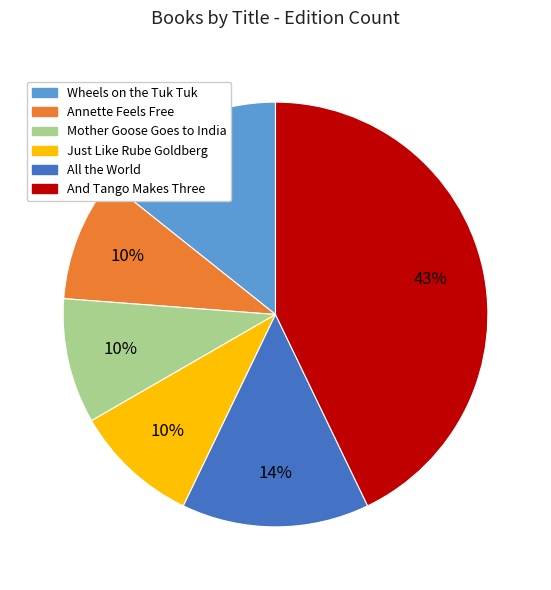

To the nearest percent, what is the difference between the largest and smallest slice percentages?

33%